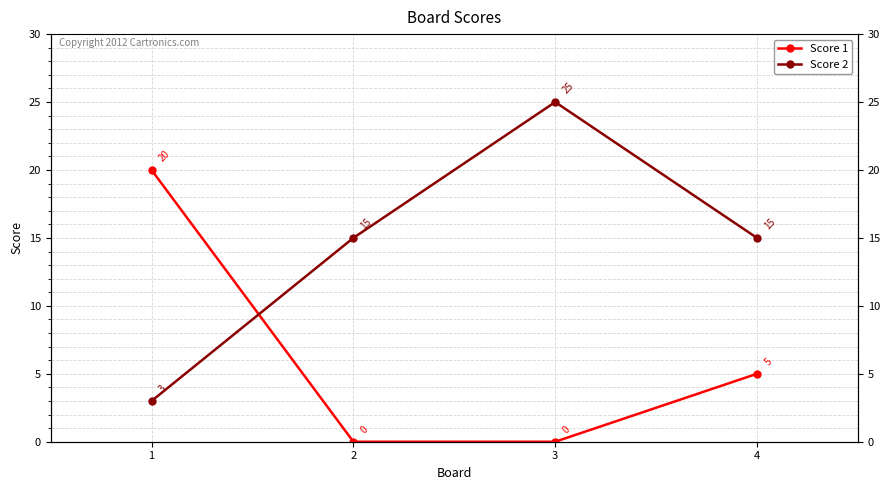

What is the spread (max minus min) of values at 3?

25